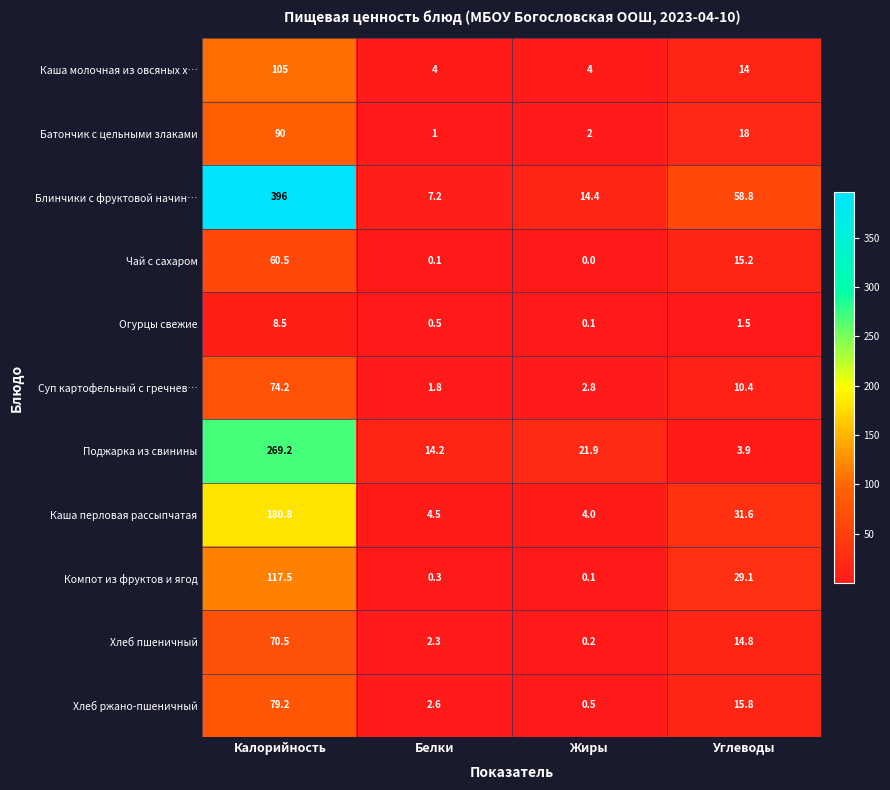

At which label does Каша перловая рассыпчатая first exceed 31?

Калорийность